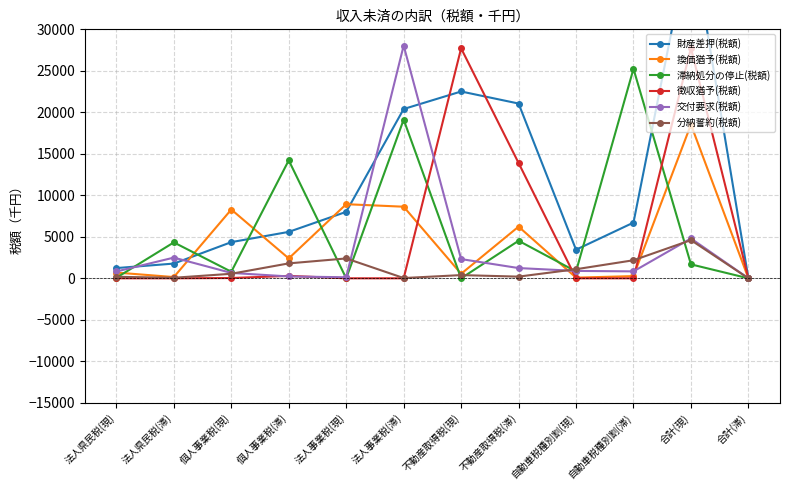

What position from the left is 法人県民税(現)?

1